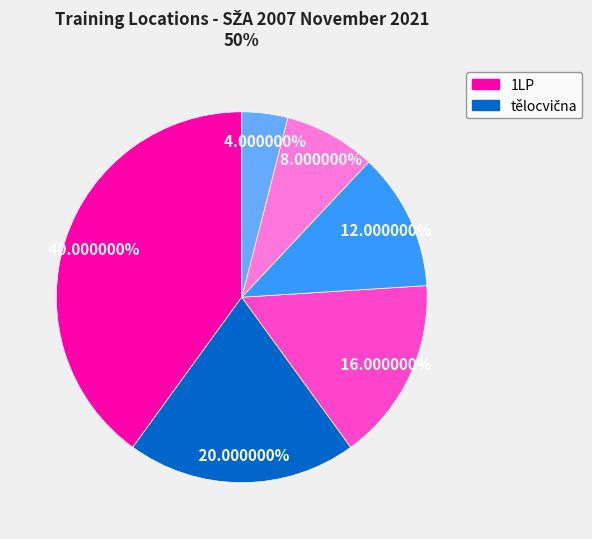

Is there any slice that represents more than half of the pie?

No